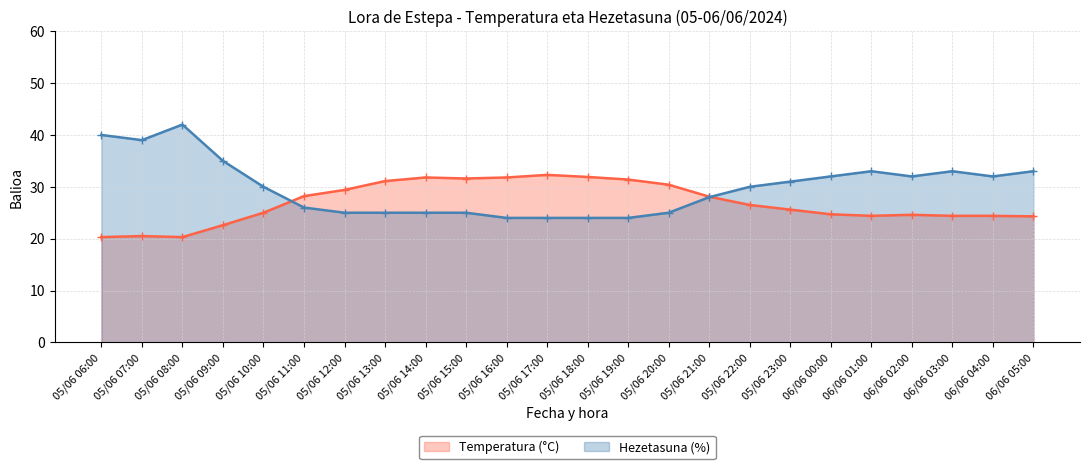

How many intersections are there between Hezetasuna (%) and Temperatura (°C)?

2